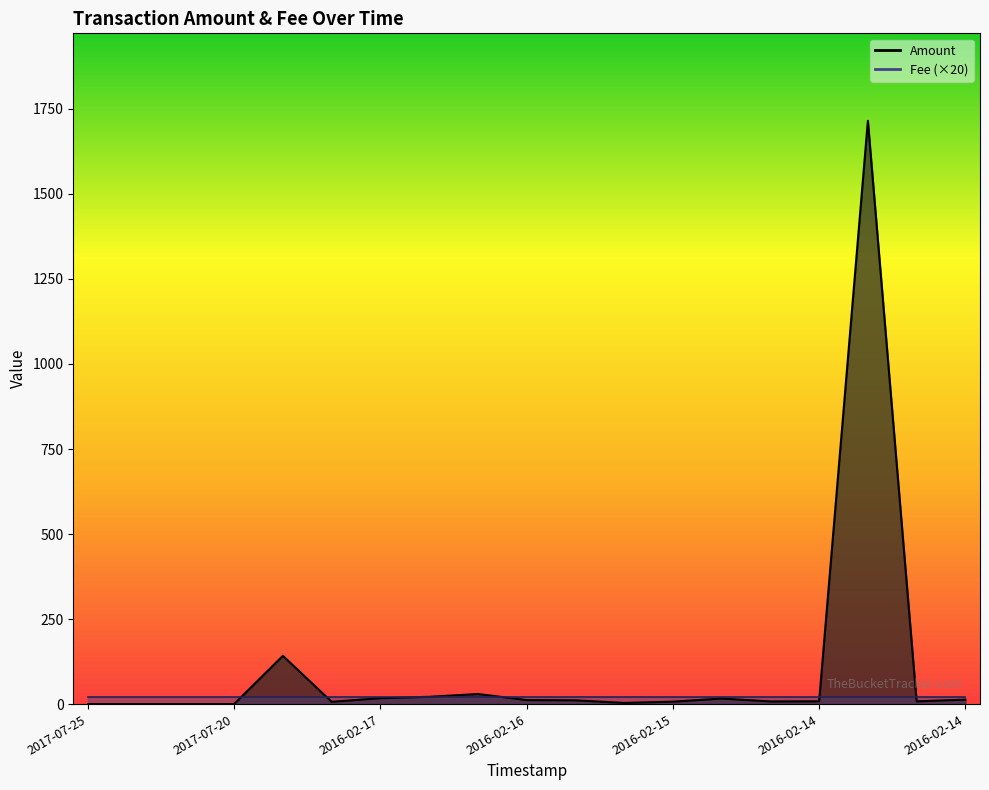

Does the chart have visible grid lines?

No